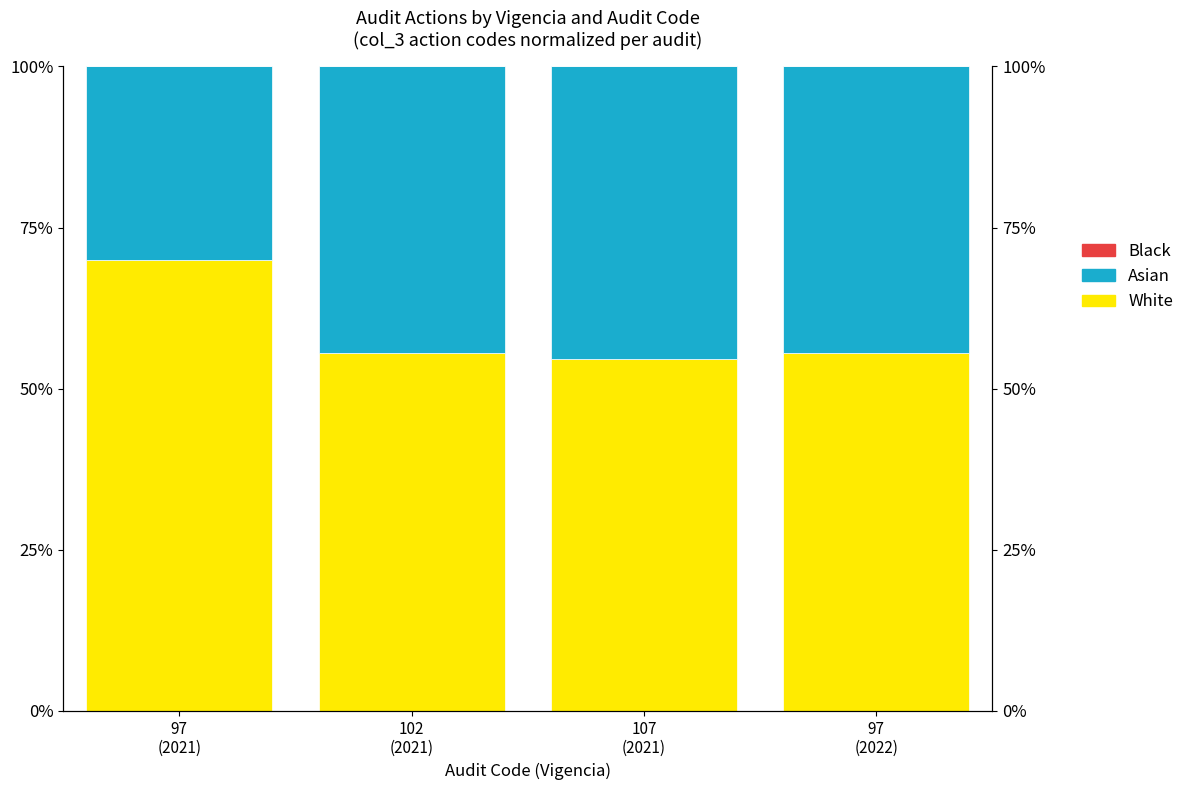

How many values in the White series exceed 55?

3